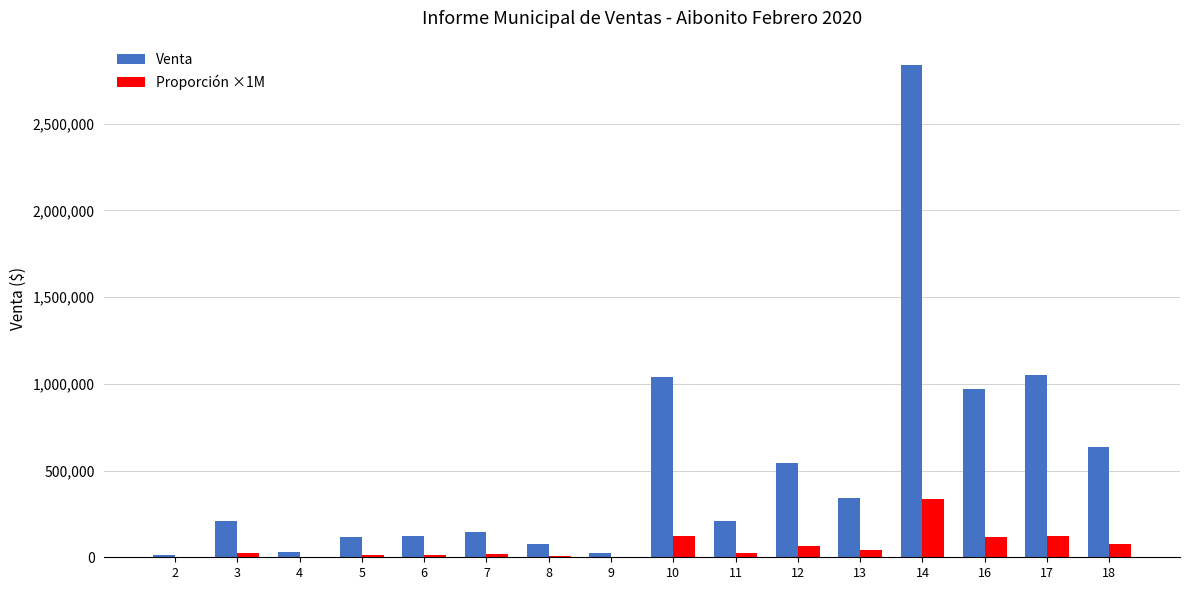

What is the maximum value shown in the chart?

2835974.9